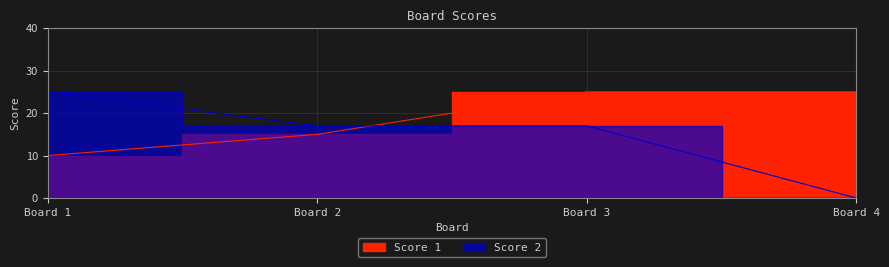

What is the difference between the maximum and minimum values in the Score 1 series?

15